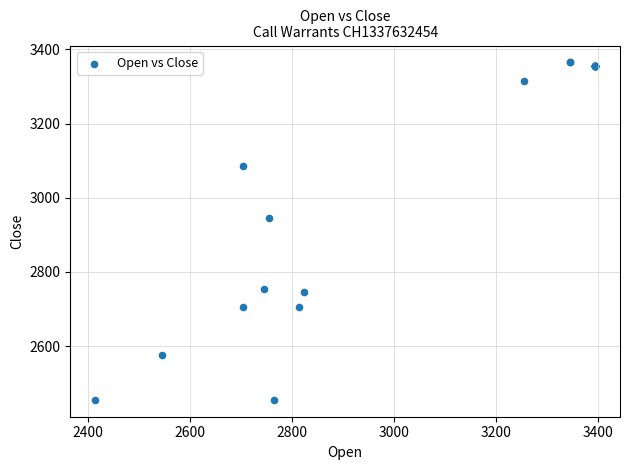

What Y value in the scatter plot is closest to 2910?

2945